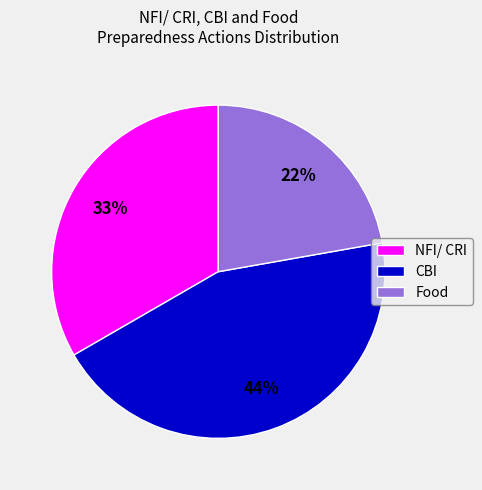

To the nearest percent, what portion does CBI represent?

44%